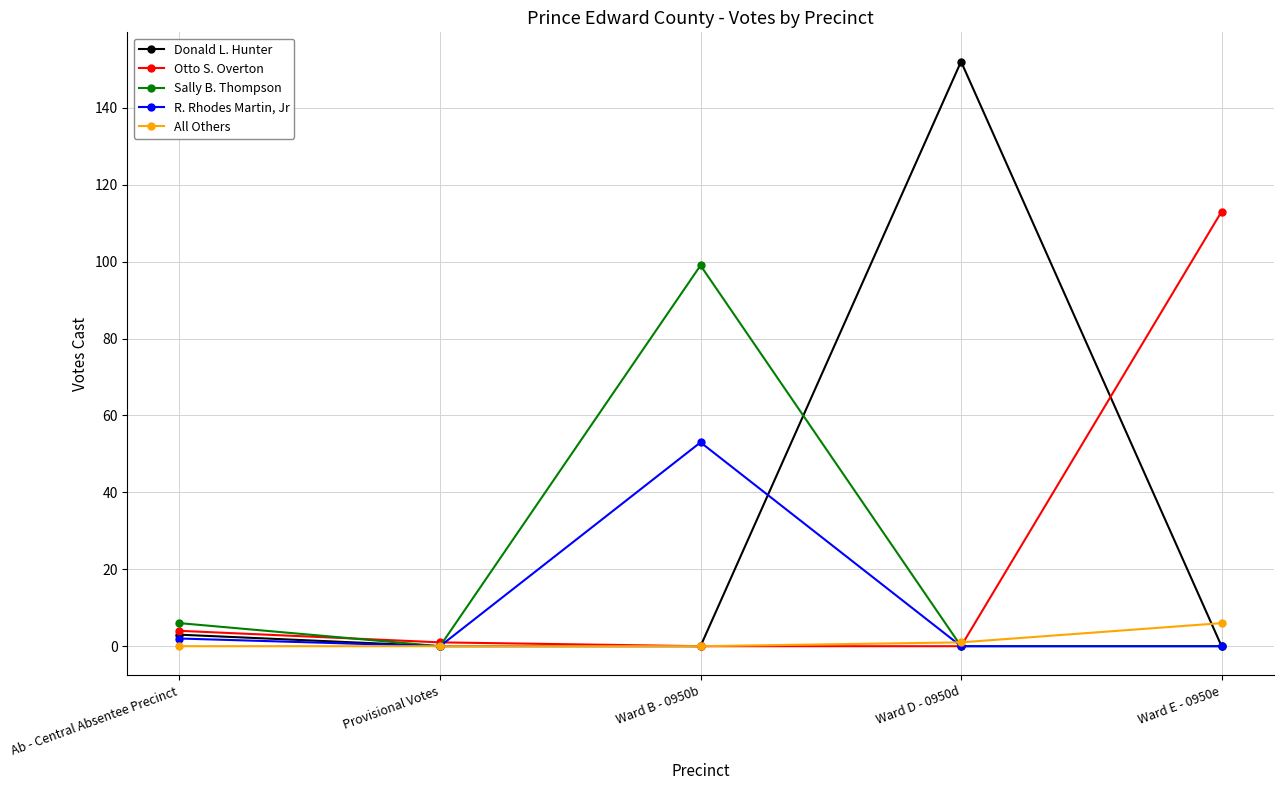

At which label does Otto S. Overton reach its peak?

Ward E - 0950e